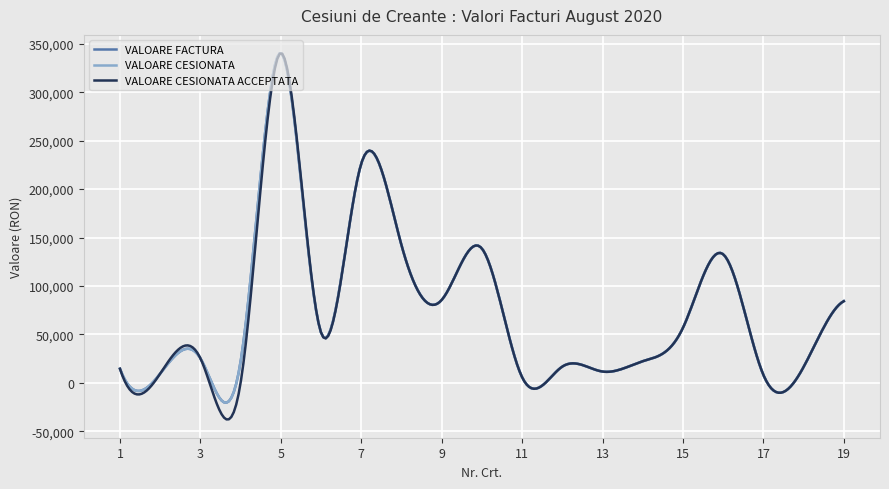

Does the chart have visible grid lines?

Yes